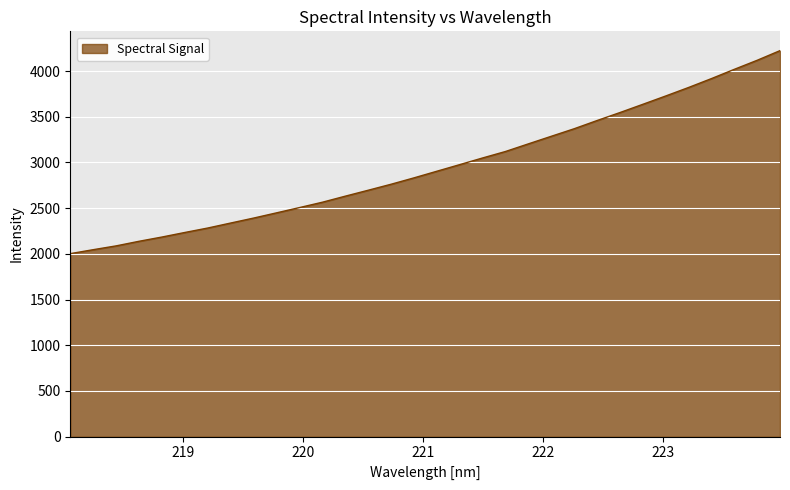

Reading right to left, transcribe all the data shown in this chart.

4223.5	4117.7	4018.7	3917.4	3820.1	3727.0	3635.9	3545.8	3458.4	3368.6	3286.1	3203.3	3119.8	3049.0	2976.0	2903.6	2831.0	2761.3	2695.6	2630.7	2564.6	2505.9	2448.3	2391.2	2337.0	2282.3	2233.6	2183.7	2137.2	2086.8	2045.2	2002.0